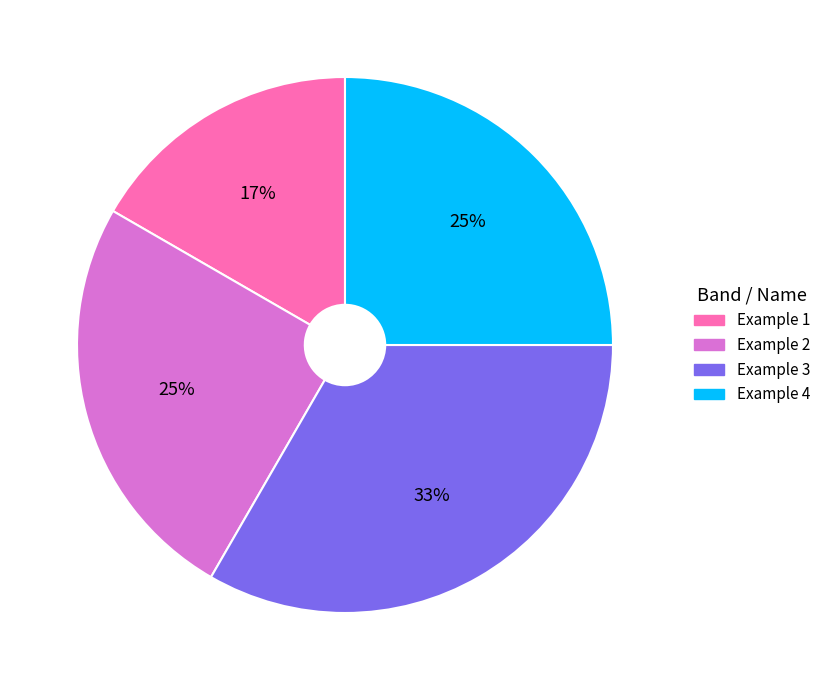

Does Example 2 account for over 50% of the chart?

No